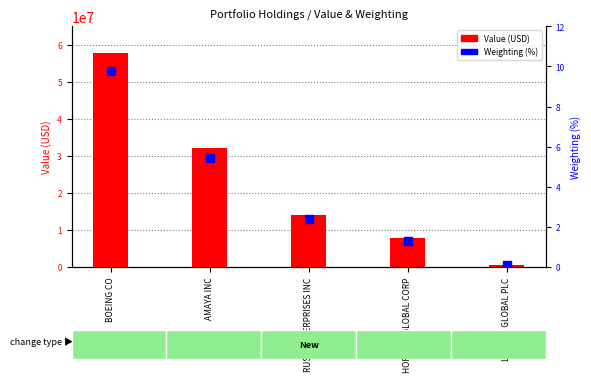

Is the value of Value (USD) at BOEING CO greater than the value of Weighting (%) at BOEING CO?

Yes